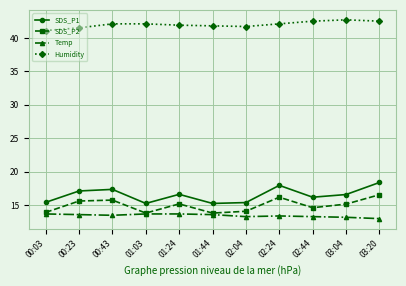

How many series are shown in this chart?

4